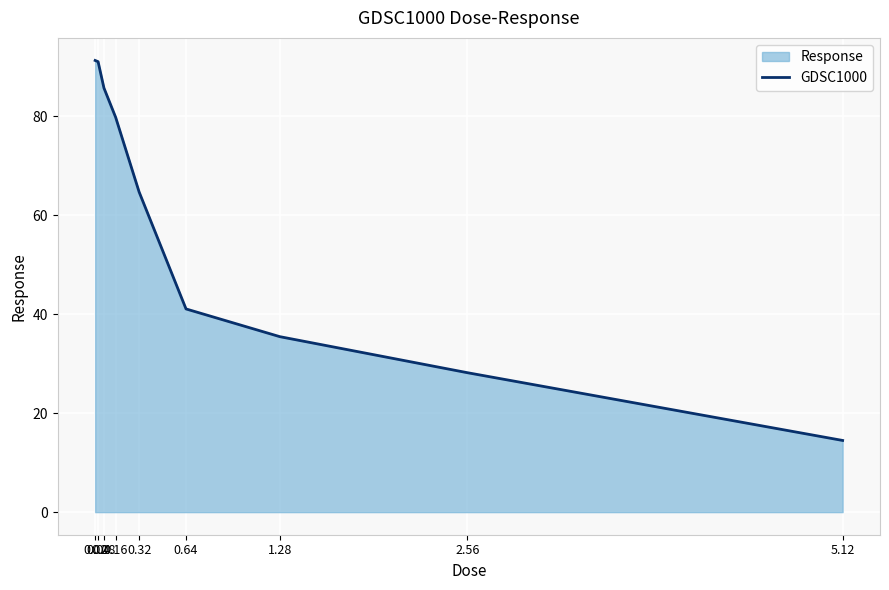

Rank the categories by value from highest to lowest.

0.02, 0.04, 0.08, 0.16, 0.32, 0.64, 1.28, 2.56, 5.12